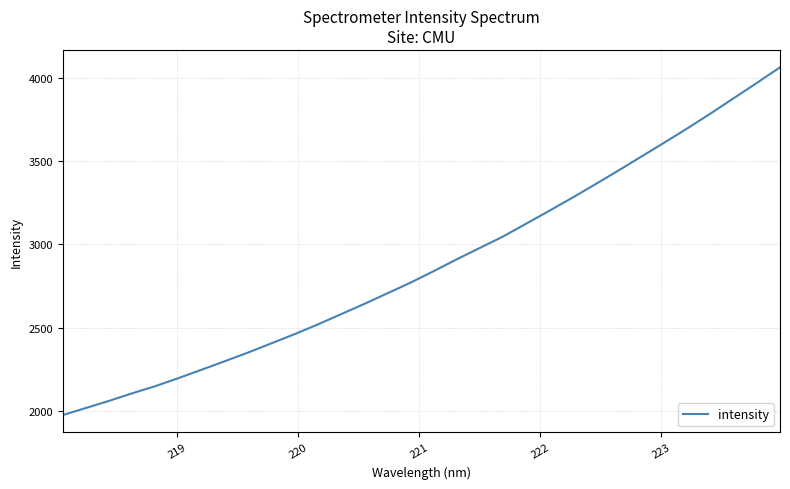

What is the greatest value displayed?

4063.1